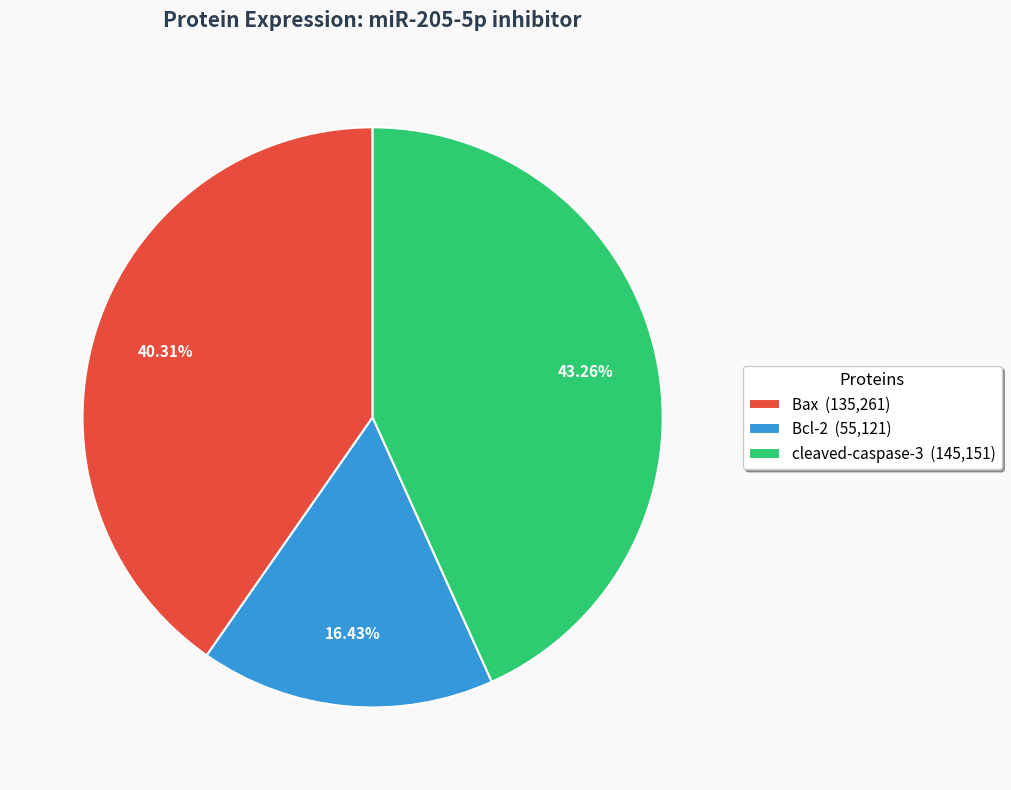

Rank the categories by value from lowest to highest.

Bcl-2, Bax, cleaved-caspase-3